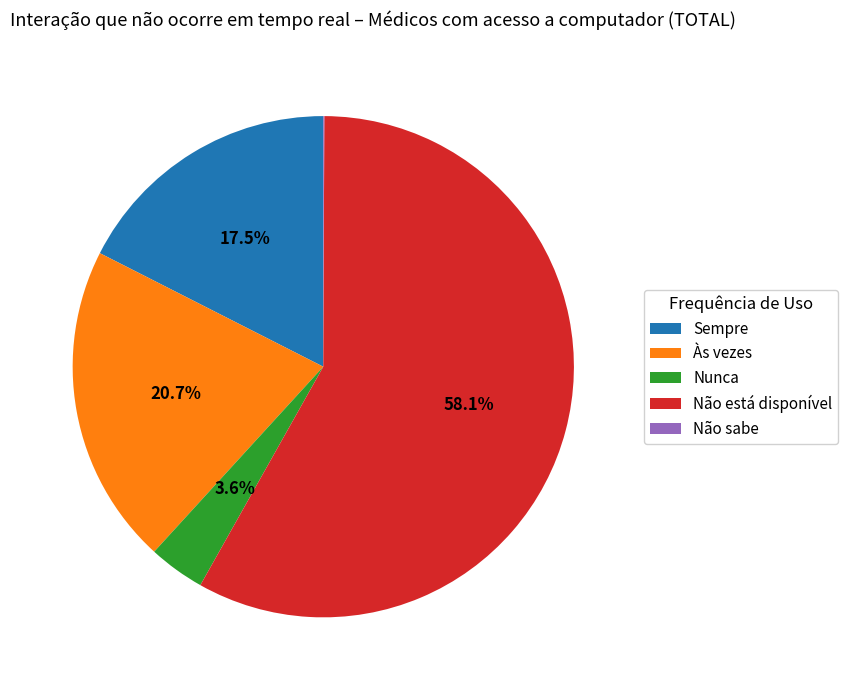

What is the ratio of the value at Sempre to the value at Às vezes?

0.8